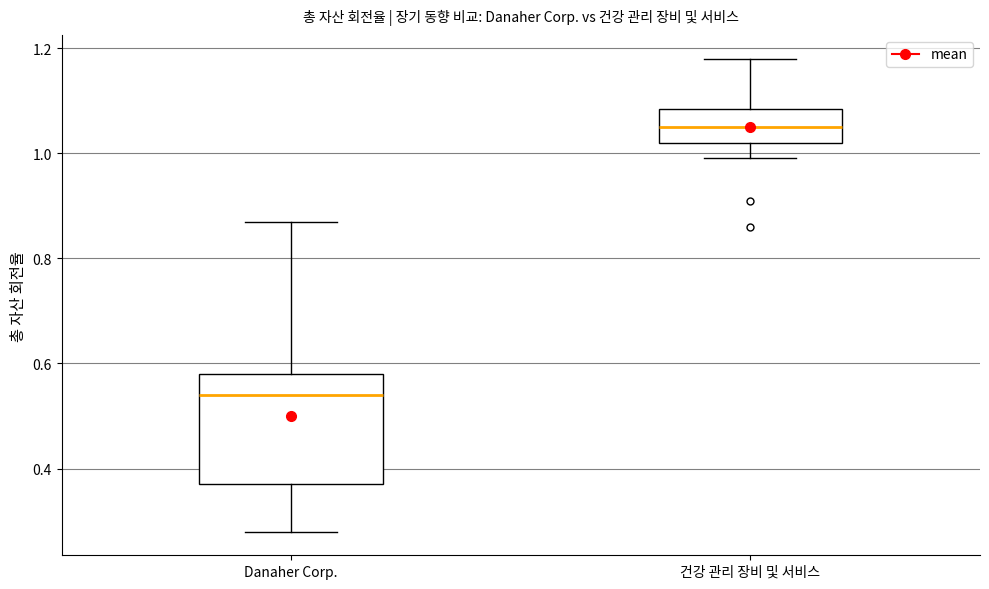

Reading left to right, read every box against the y-axis: the position of its median line, the range the box covers, and the ends of its whiskers. The values are not printed on the chart, so give them approximately, as read against the axis.

Danaher Corp.: median 0.54, box 0.38 to 0.58, whiskers 0.28 to 0.88
건강 관리 장비 및 서비스: median 1.06, box 1.02 to 1.08, whiskers 1.00 to 1.18